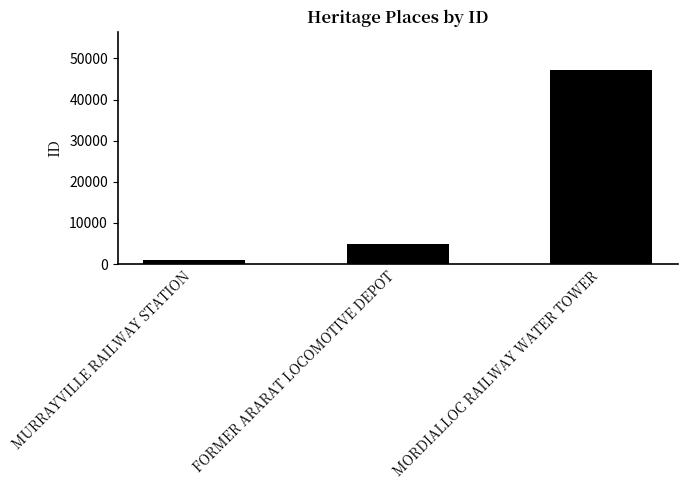

At which label is the value closest to 23981?

FORMER ARARAT LOCOMOTIVE DEPOT